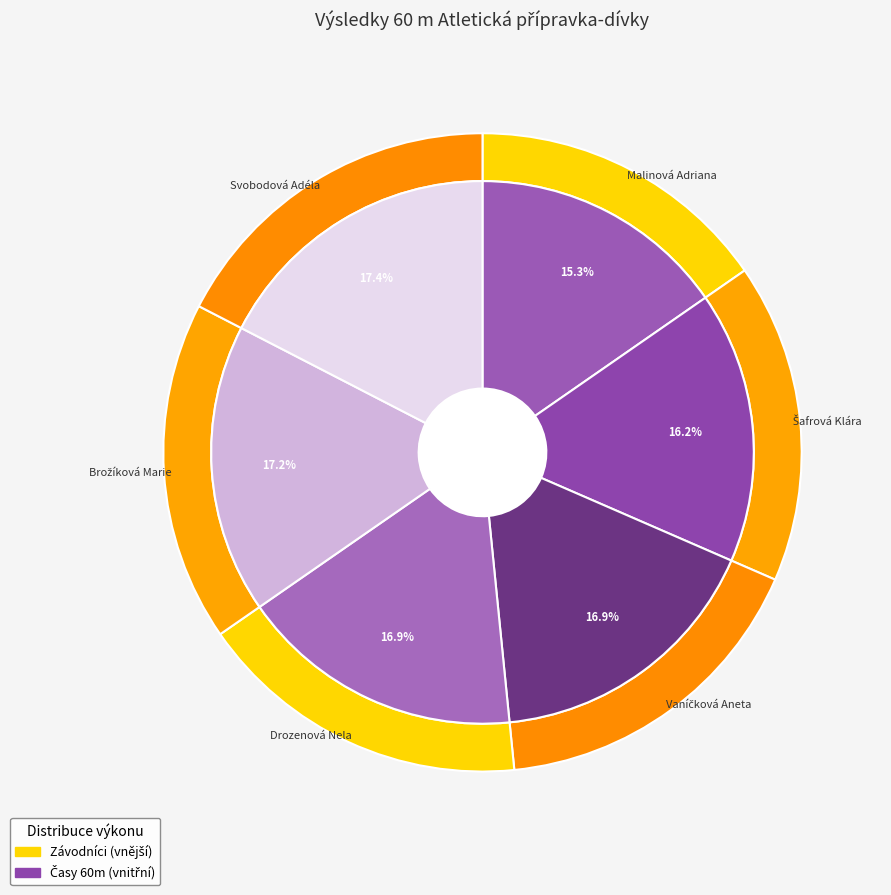

Count the number of slices in the pie.

6